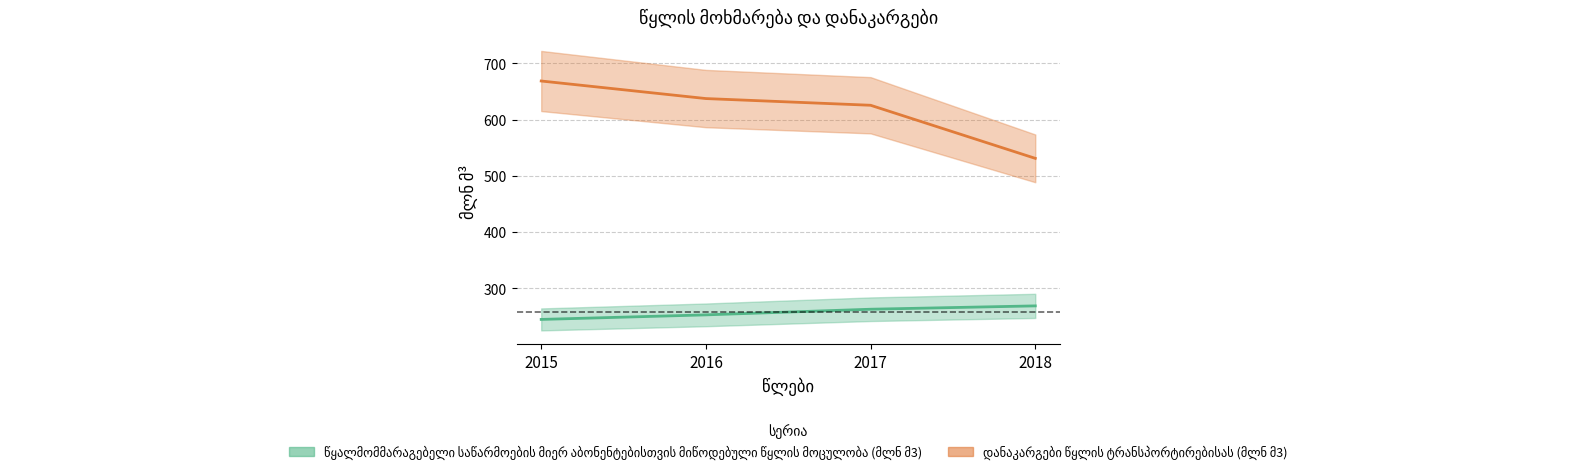

Does the chart display data point markers on the line(s)?

No